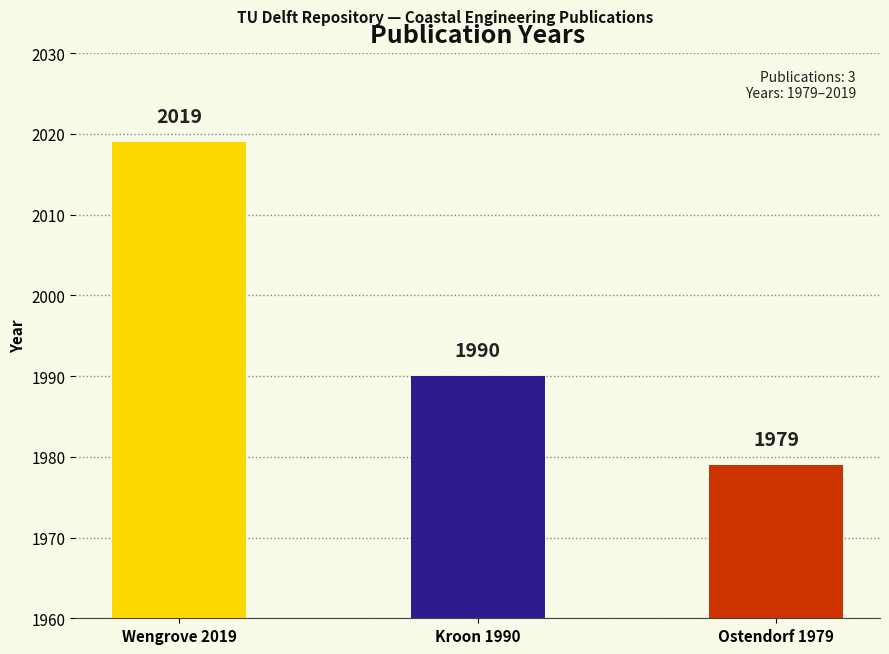

Between Ostendorf 1979 and Wengrove 2019, which is larger?

Wengrove 2019